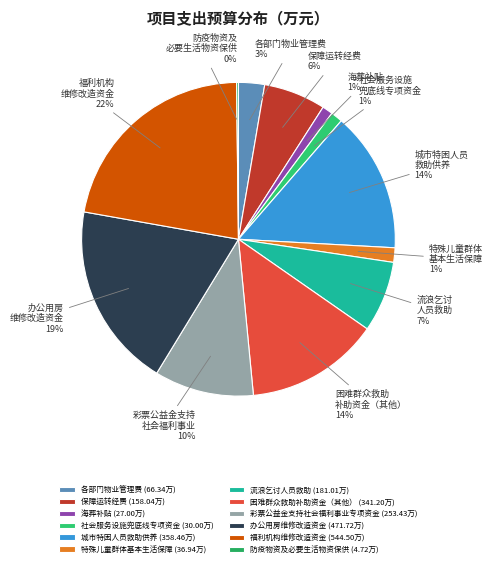

Does any single category account for the majority?

No